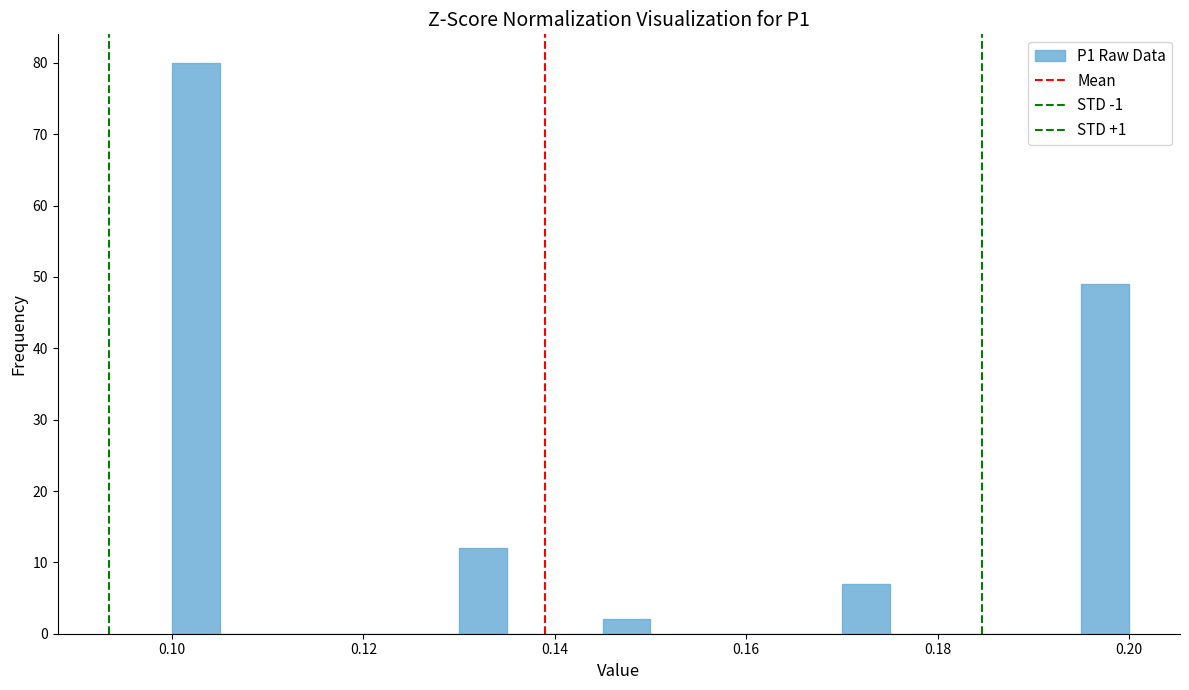

Read against the x-axis, roughly where is the centre of the tallest bar?

0.102